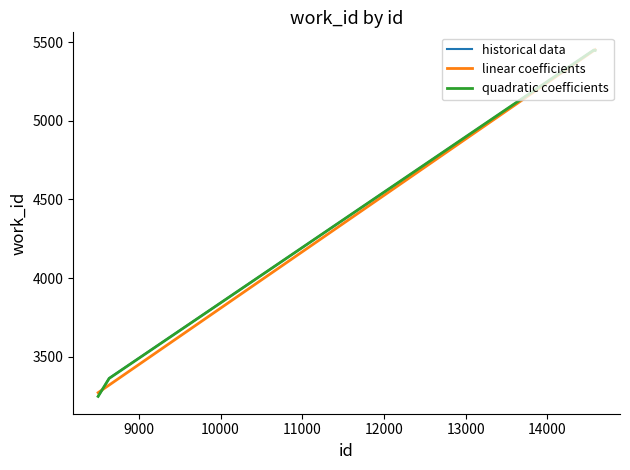

How many lines are shown in the chart?

3